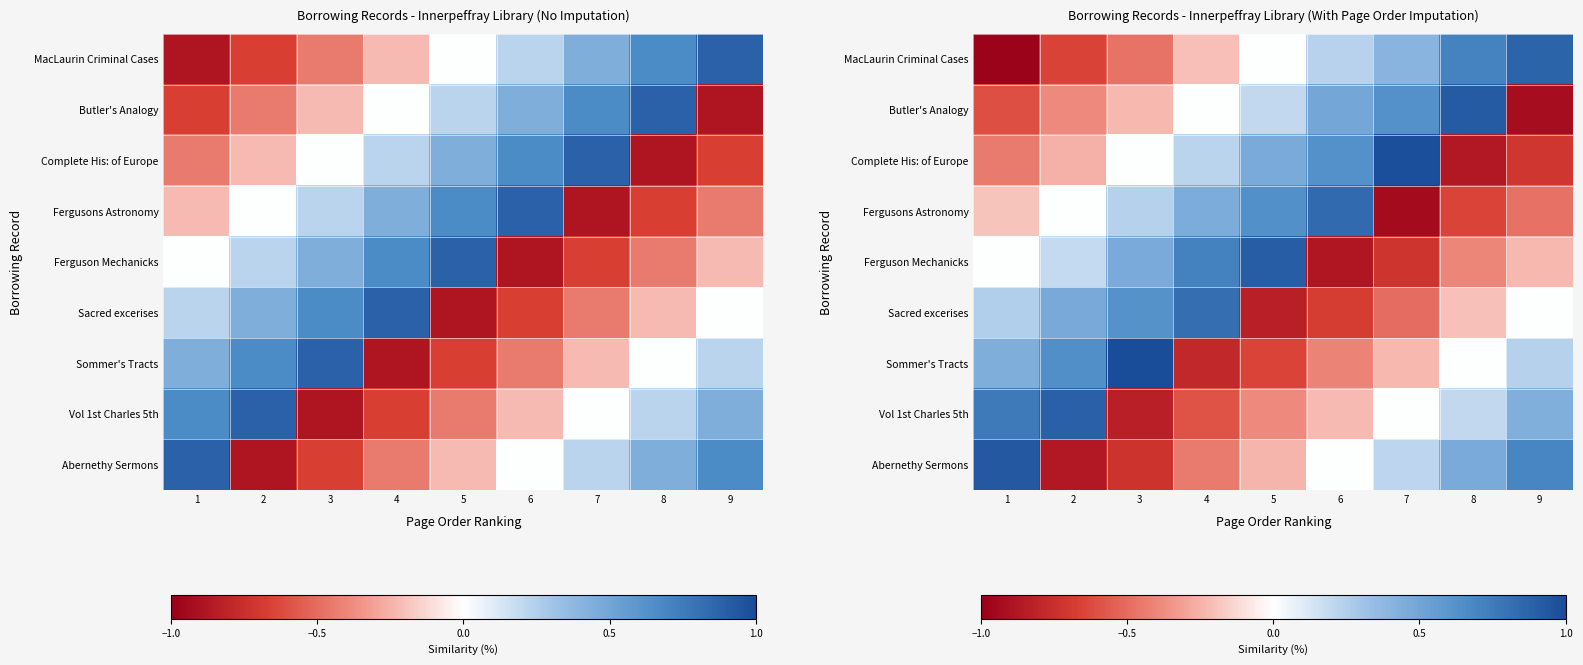

What value does the row_3 series have at 9?

-0.5